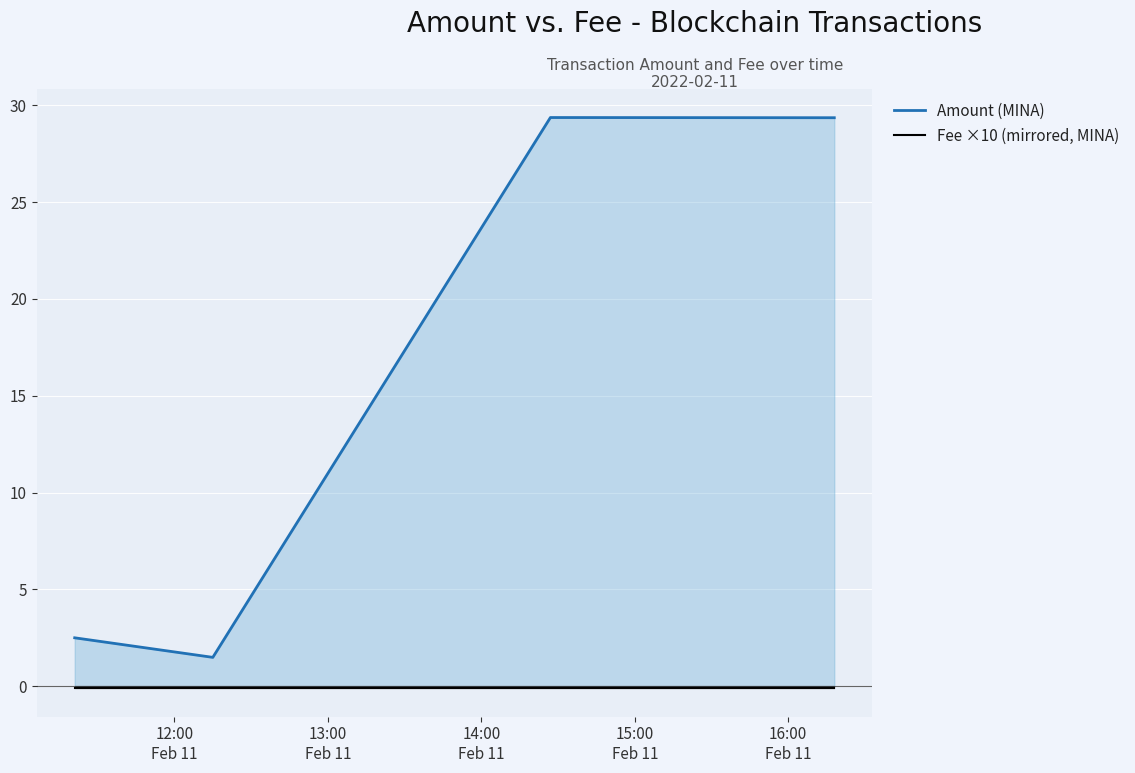

What is the greatest value displayed?

29.4